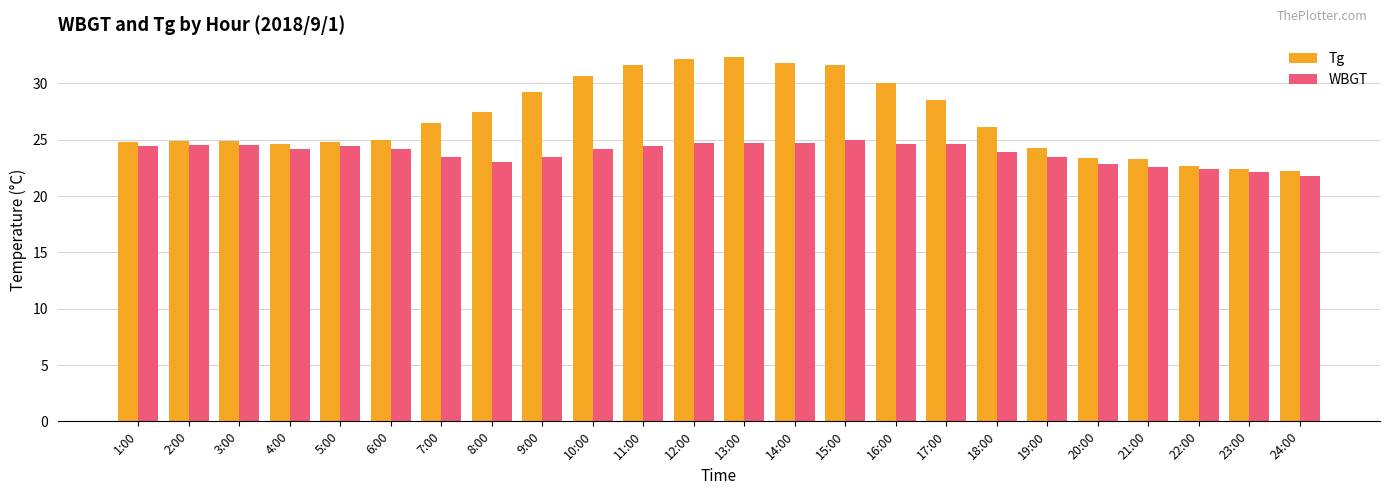

What is the spread (max minus min) of values at 11:00?

7.2